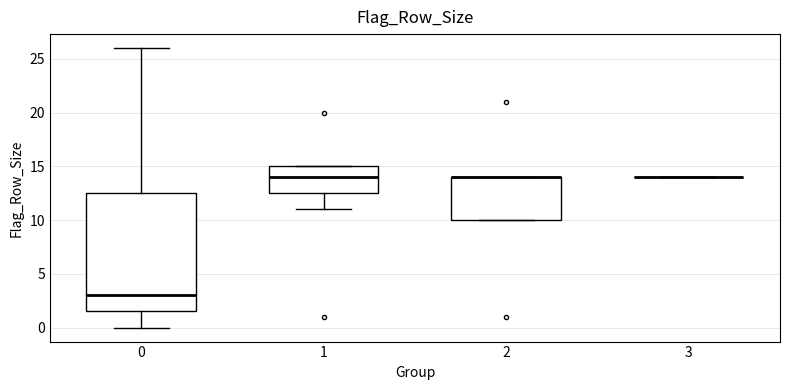

Where does the median line of the box at x = 0 sit on the y-axis? The values are not printed on the chart, so give them approximately, as read against the axis.

3.0